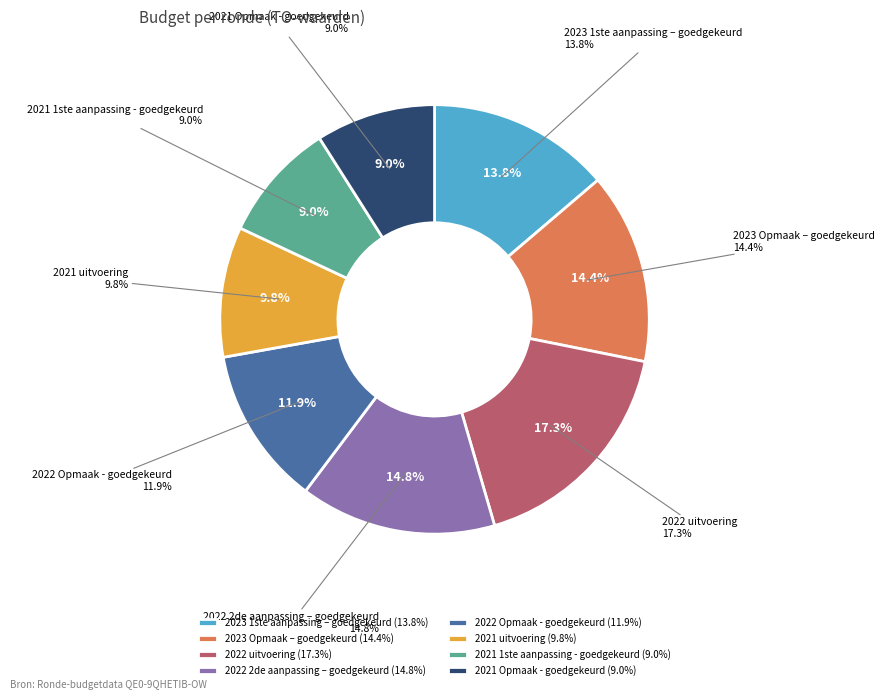

Is there any slice that represents more than half of the pie?

No